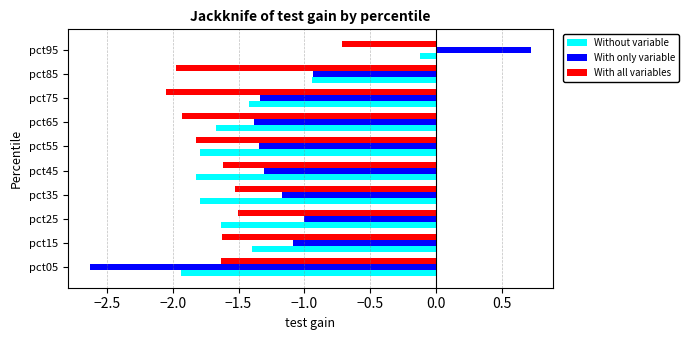

What is the difference between the maximum and minimum values in the With only variable series?

3.4